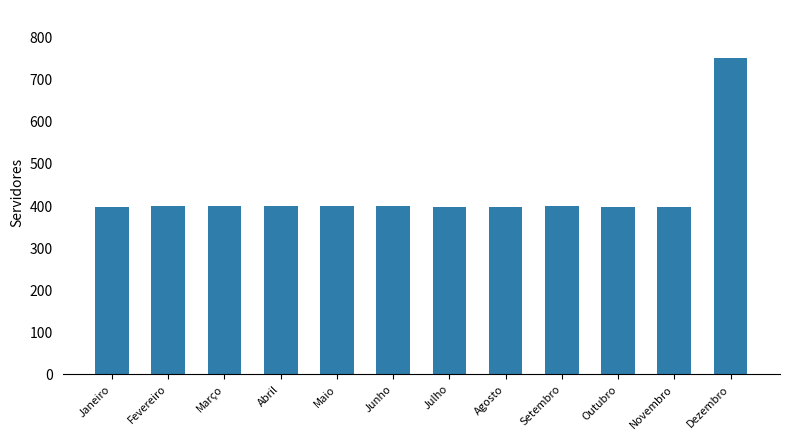

The chart shows a value of 205 at Janeiro. True or false?

False